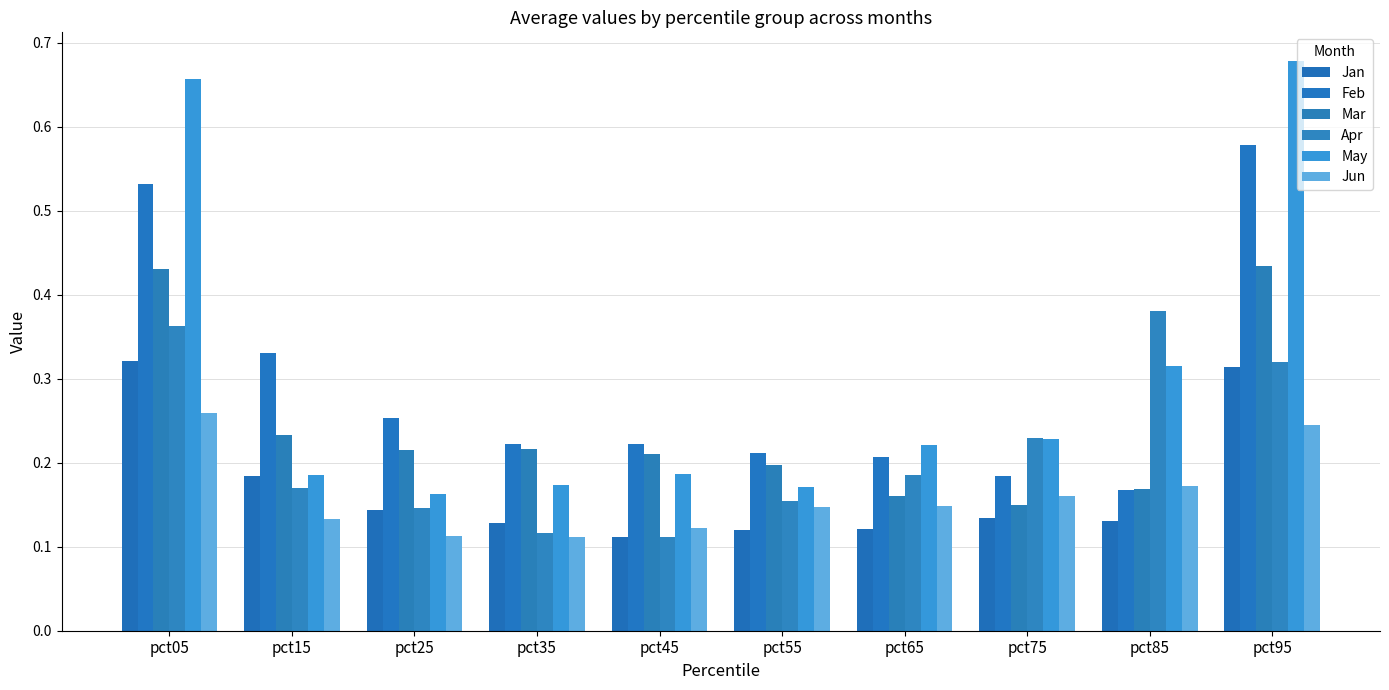

Which series has the largest total across all categories?

May